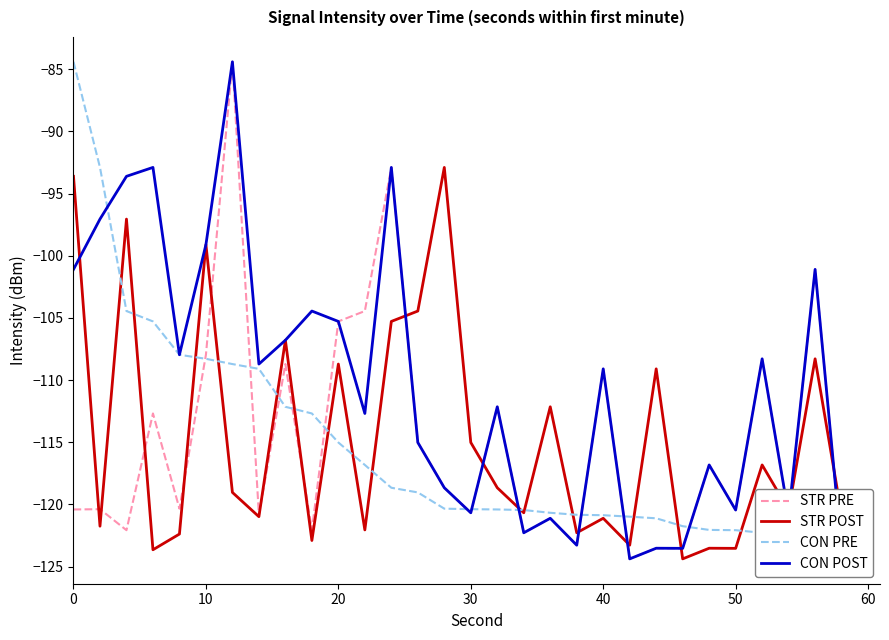

What is the maximum value for STR POST?

-92.9